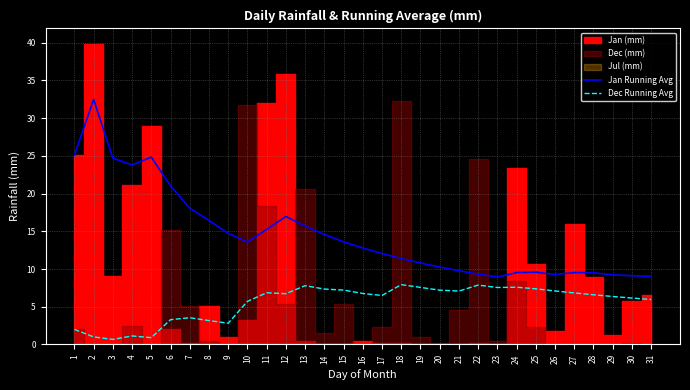

Between 27 and 9, which is larger?

9